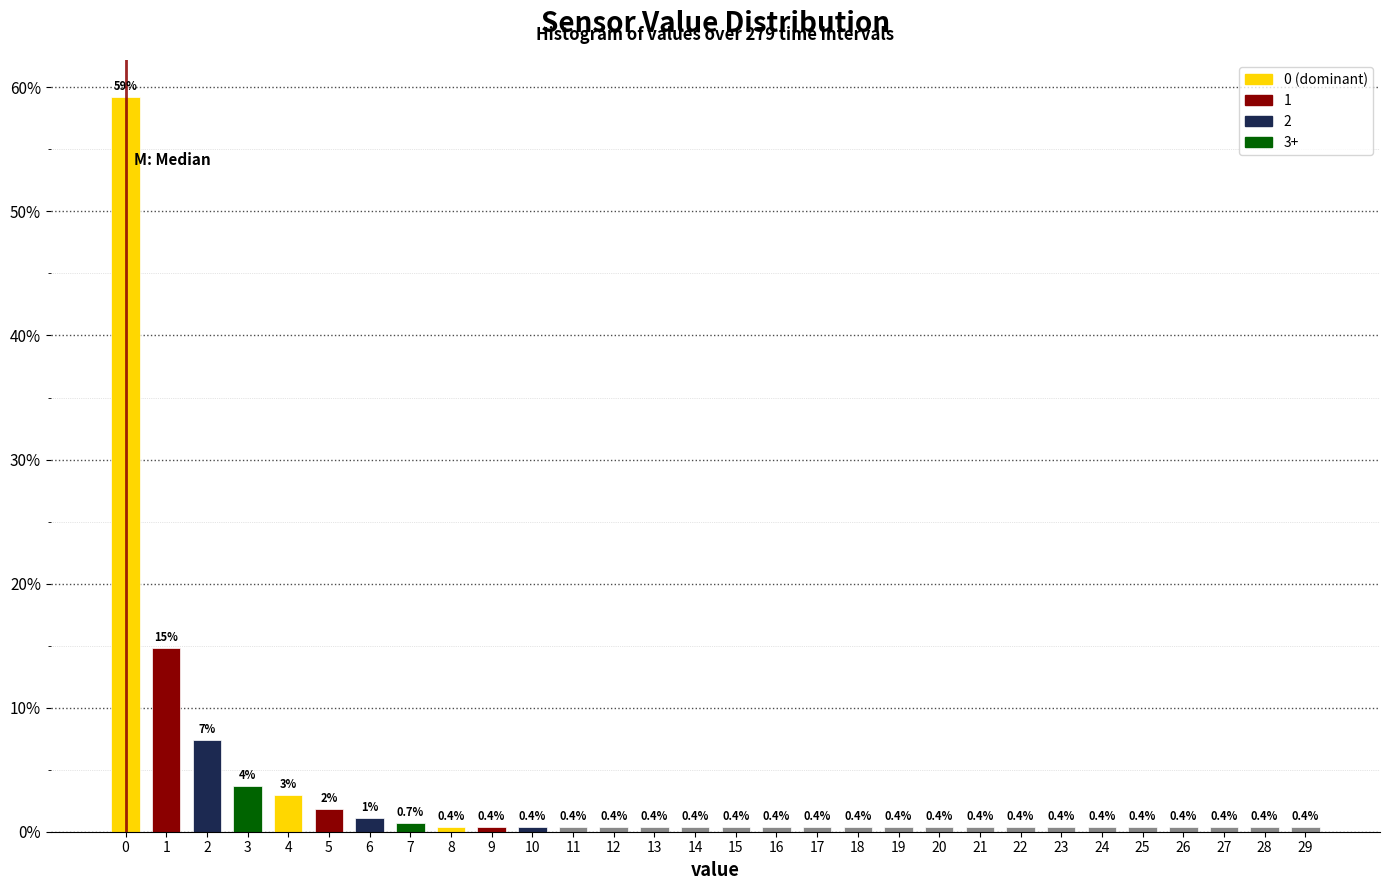

The value at 16 is 0.4. True or false?

True